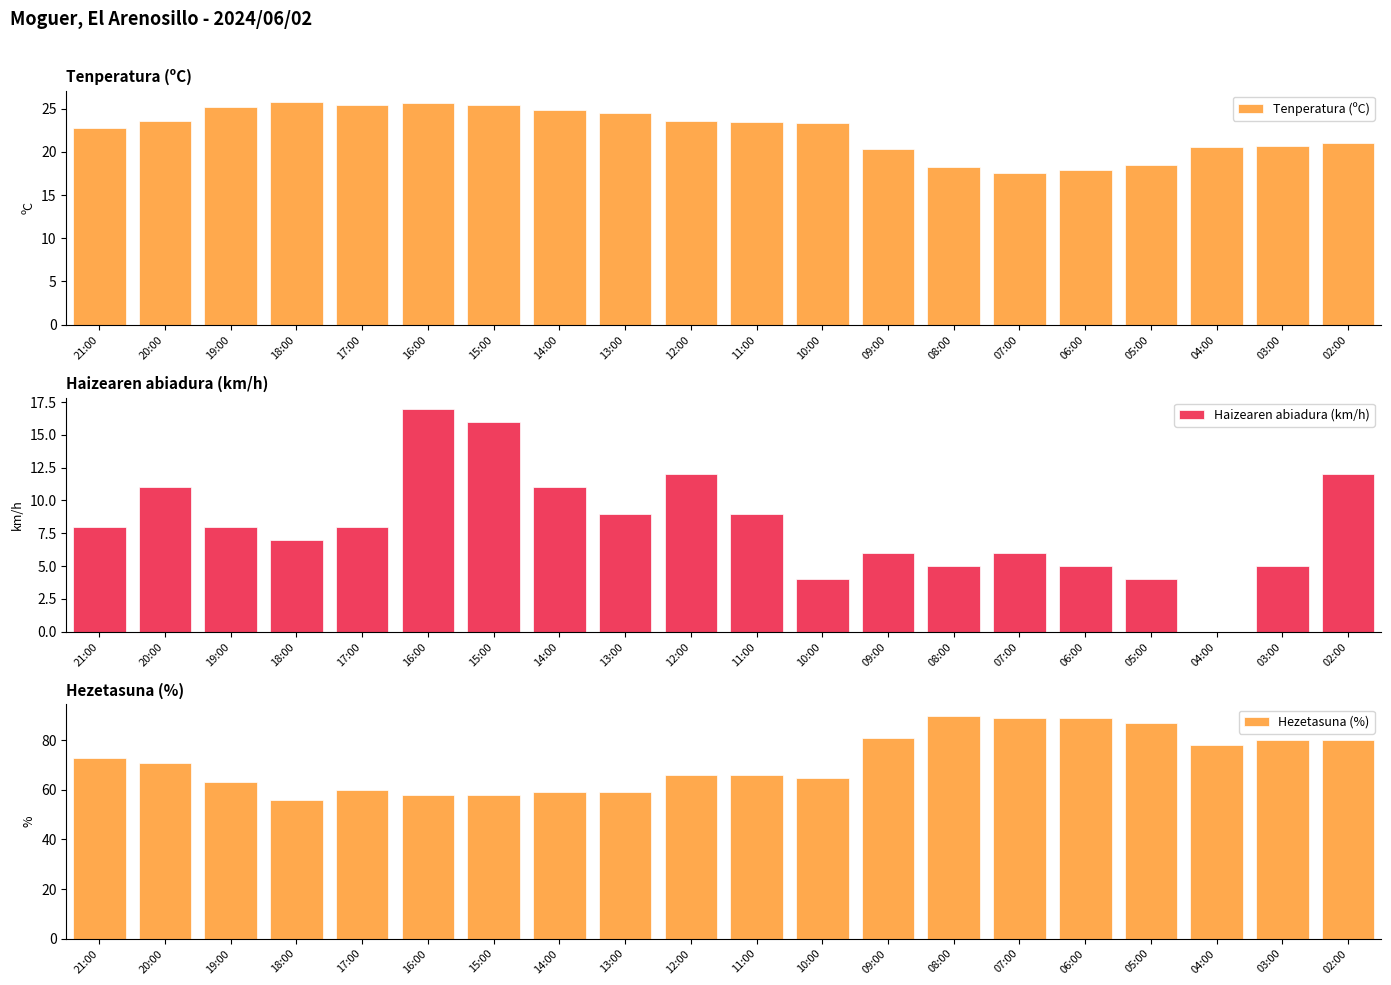

What is the difference between the maximum and minimum values in the Hezetasuna (%) series?

34